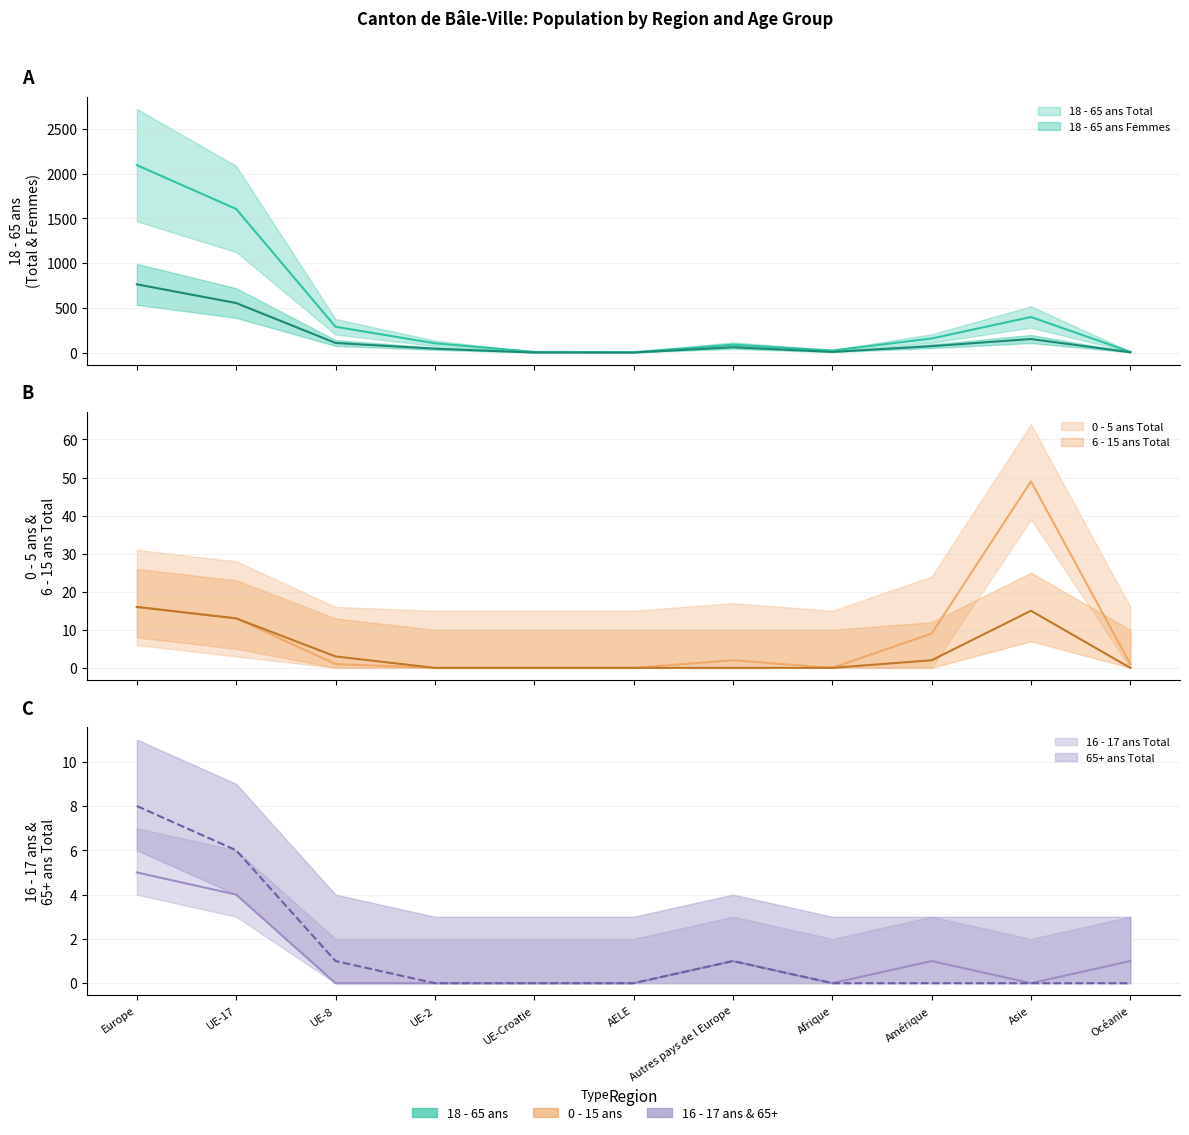

Reading left to right, what are all the values shown in this chart?

18 - 65 ans Total: Europe=2094	UE-17=1604	UE-8=288	UE-2=103	UE-Croatie=7	AELE=4	Autres pays de l Europe=88	Afrique=22	Amérique=157	Asie=397	Océanie=8
0 - 5 ans Total: Europe=16	UE-17=13	UE-8=1	UE-2=0	UE-Croatie=0	AELE=0	Autres pays de l Europe=2	Afrique=0	Amérique=9	Asie=49	Océanie=1
6 - 15 ans Total: Europe=16	UE-17=13	UE-8=3	UE-2=0	UE-Croatie=0	AELE=0	Autres pays de l Europe=0	Afrique=0	Amérique=2	Asie=15	Océanie=0
16 - 17 ans Total: Europe=5	UE-17=4	UE-8=0	UE-2=0	UE-Croatie=0	AELE=0	Autres pays de l Europe=1	Afrique=0	Amérique=1	Asie=0	Océanie=1
65+ ans Total: Europe=8	UE-17=6	UE-8=1	UE-2=0	UE-Croatie=0	AELE=0	Autres pays de l Europe=1	Afrique=0	Amérique=0	Asie=0	Océanie=0
18 - 65 ans Femmes: Europe=762	UE-17=553	UE-8=107	UE-2=43	UE-Croatie=0	AELE=0	Autres pays de l Europe=59	Afrique=7	Amérique=71	Asie=151	Océanie=3